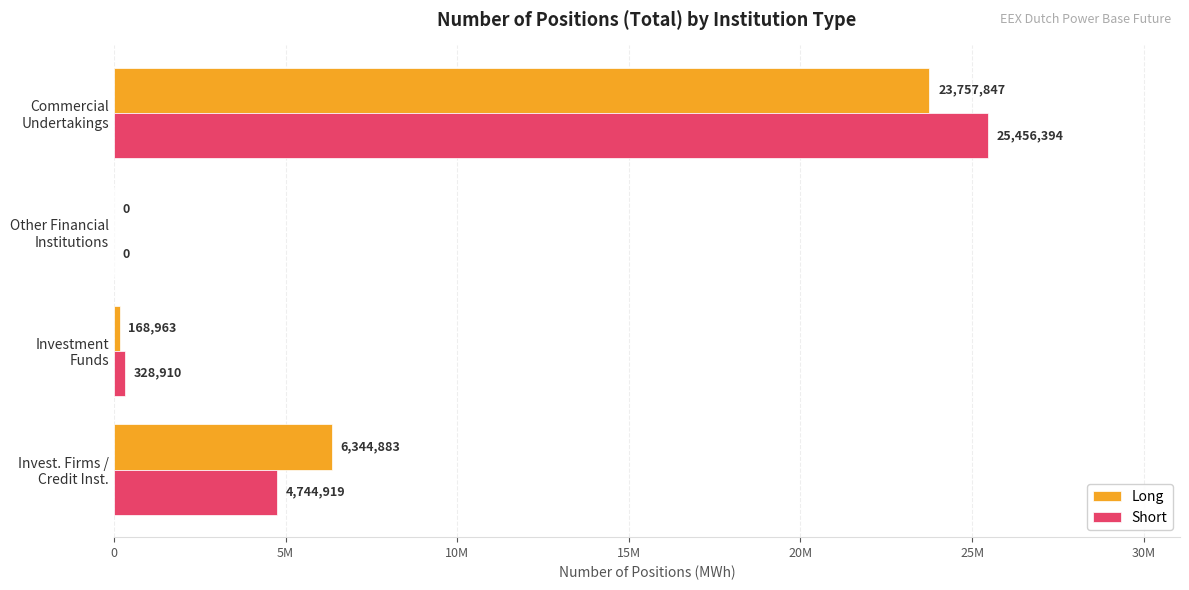

What are all the series names shown in the legend?

Long, Short